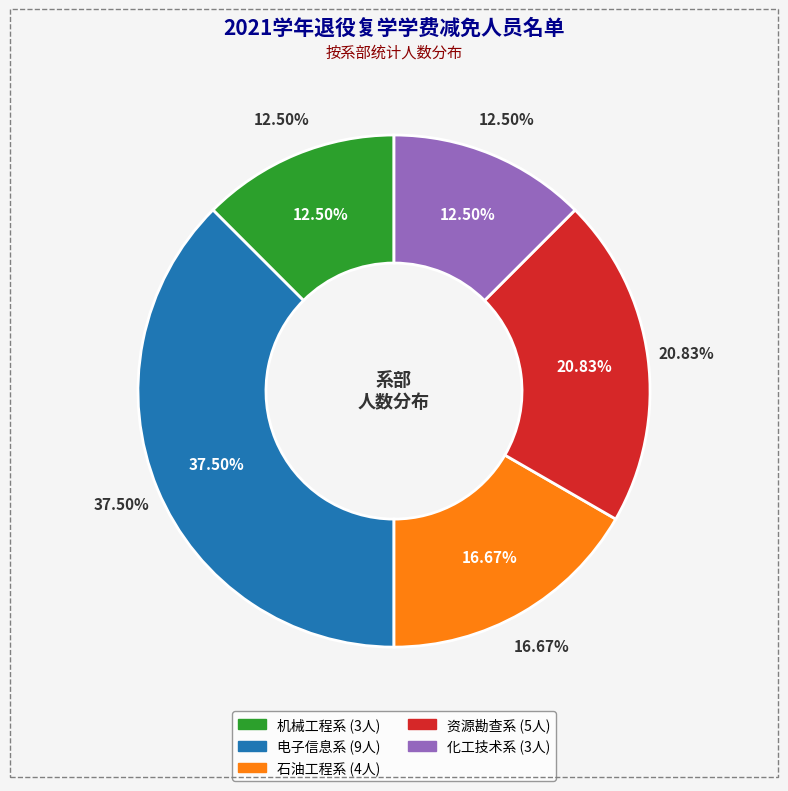

What is the ratio of the value at 机械工程系 to the value at 资源勘查系?

0.6